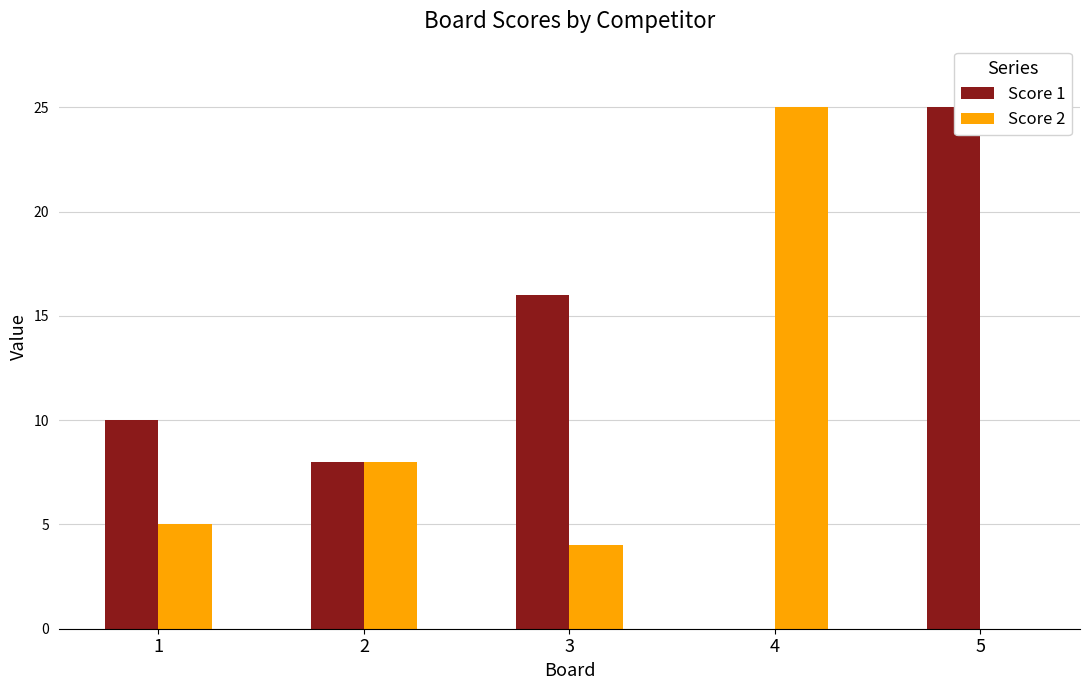

How many positive values does the Score 1 series have?

4